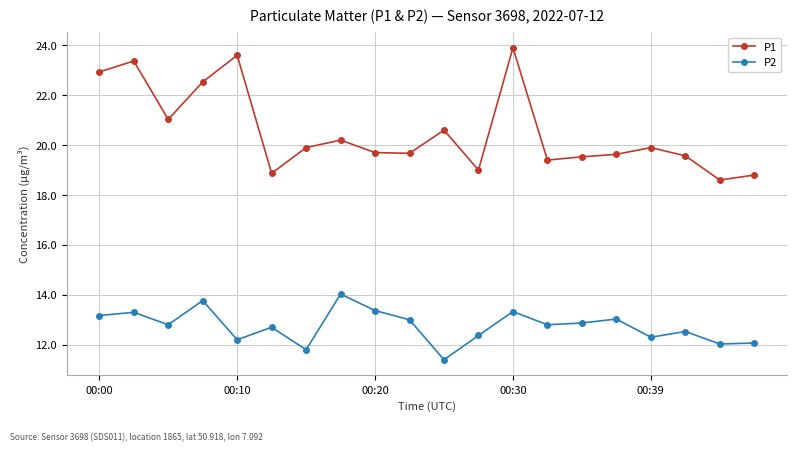

What is the sum of all P1 values?

410.7